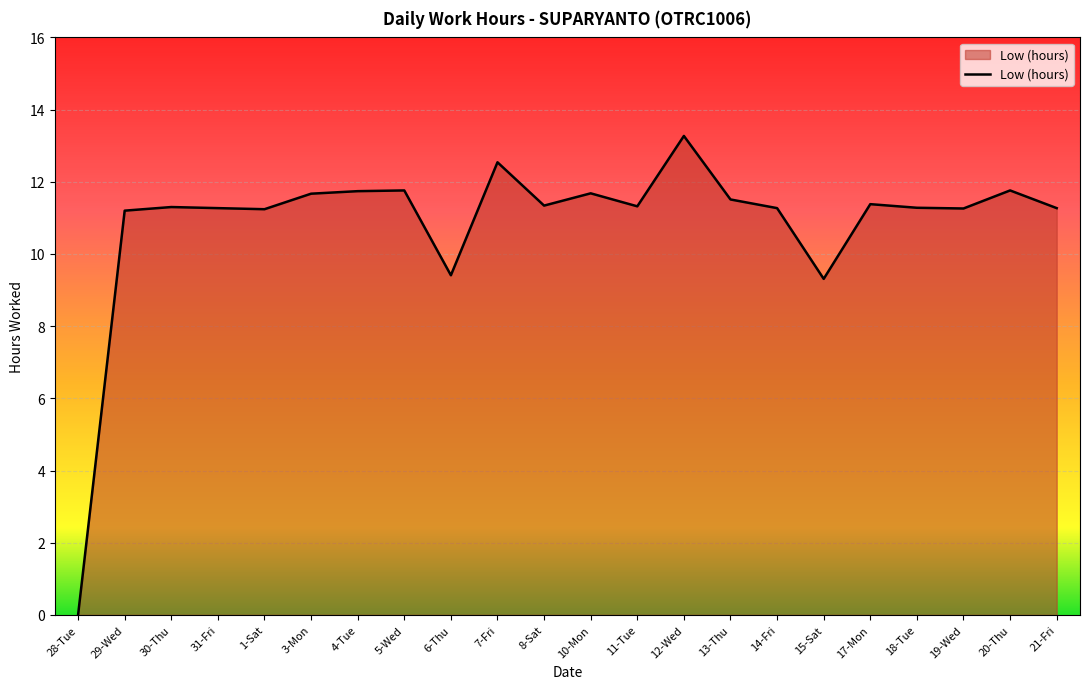

What position from the left is 28-Tue?

1